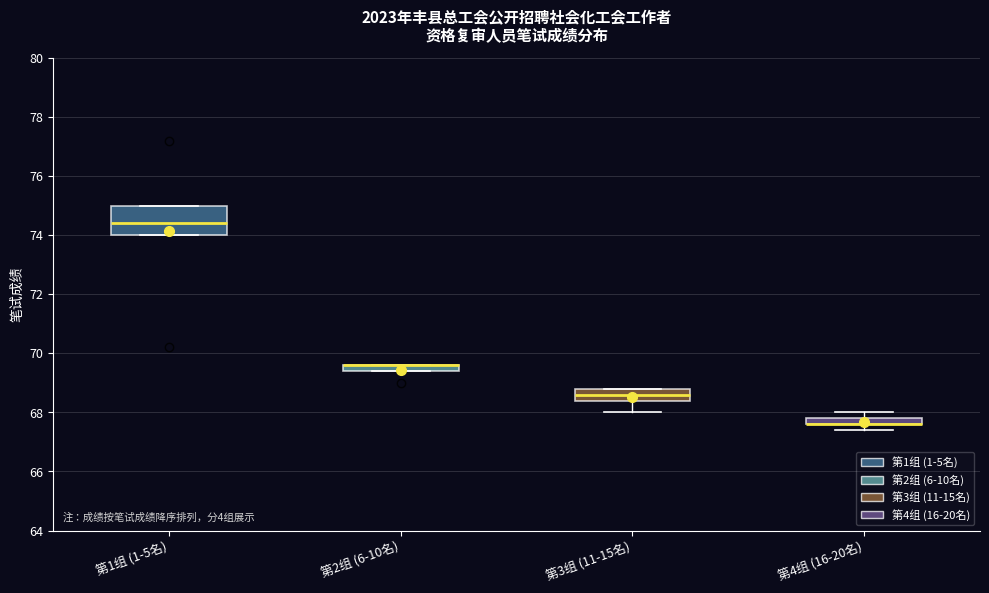

Which box is the tallest, from its lower edge to its upper edge?

第1组 (1-5名)